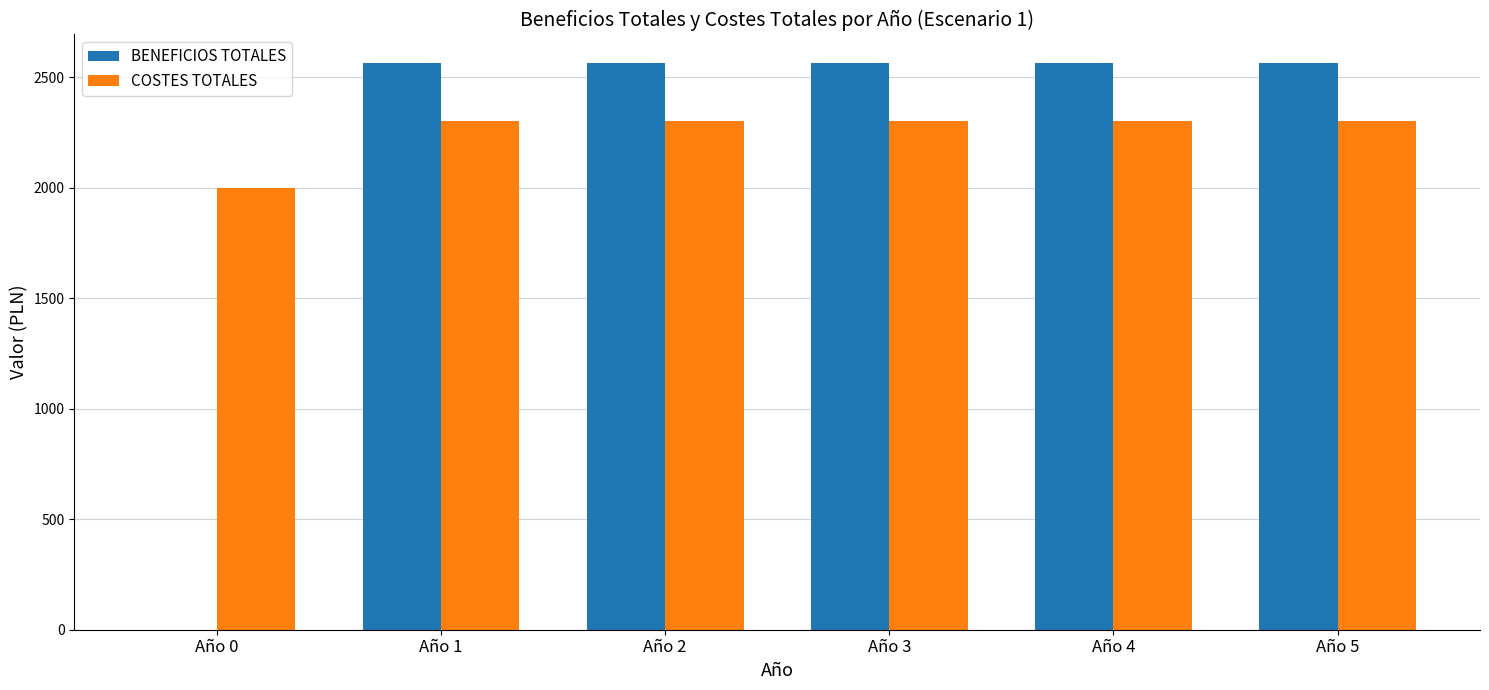

True or false: COSTES TOTALES has a value of 1188 at Año 1.

False